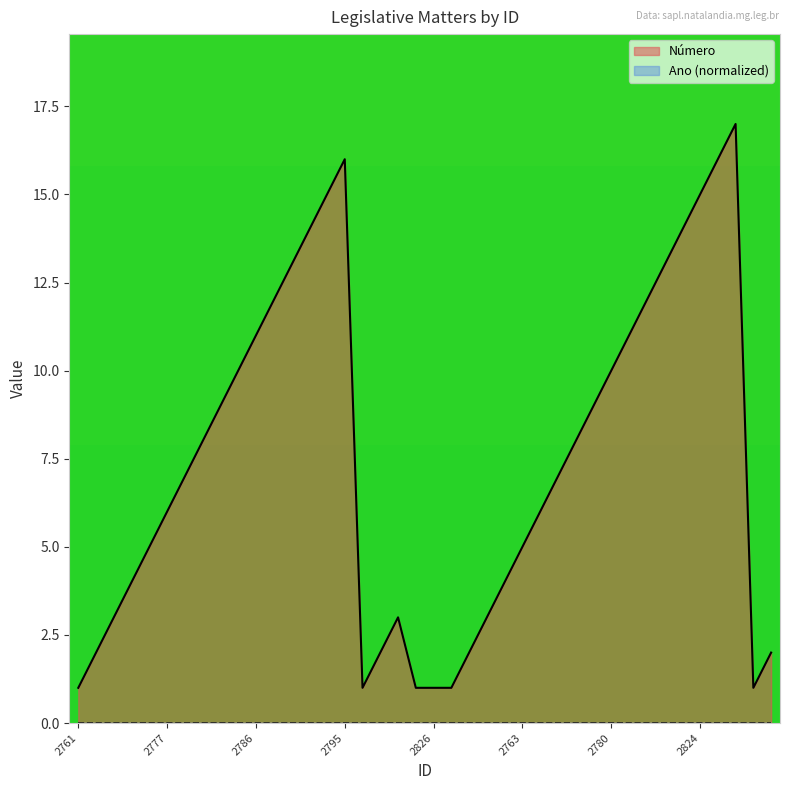

Approximately how many times larger is the value at 2796 compared to 2764?

0.5